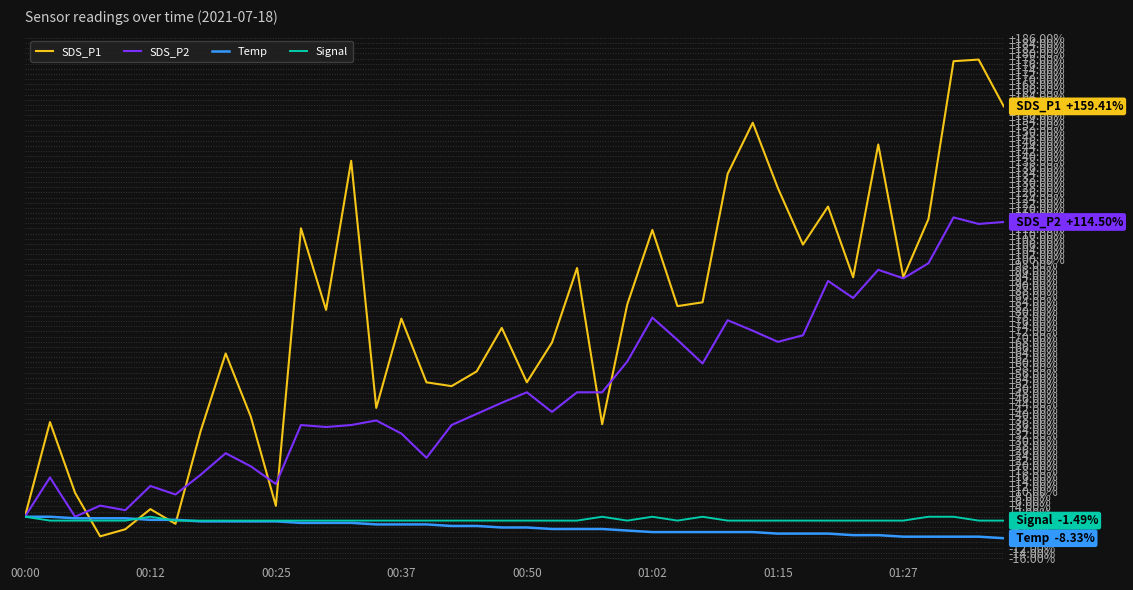

What is the average value of the SDS_P1 series?

76.7